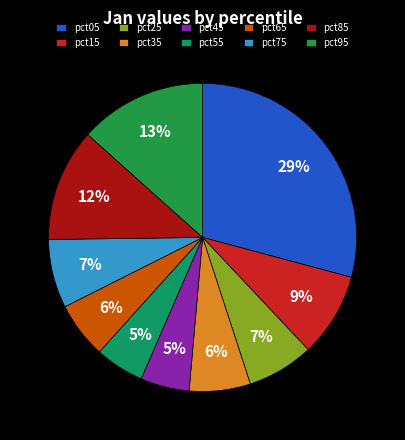

Do pct05 and pct65 together represent more than half of the pie?

No